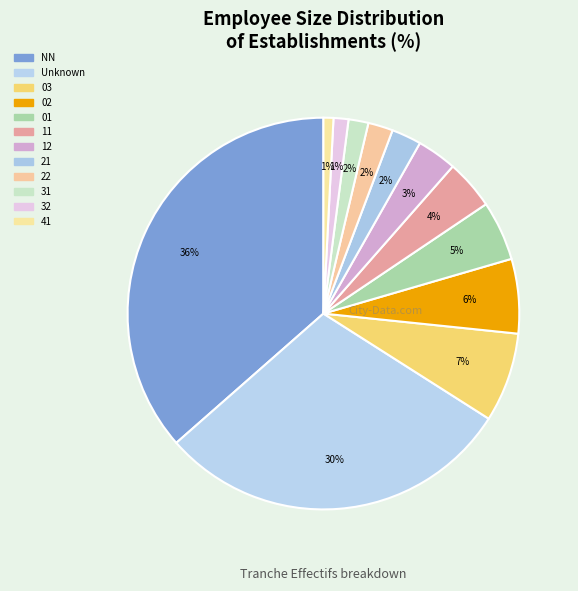

How many slices are in this pie chart?

12